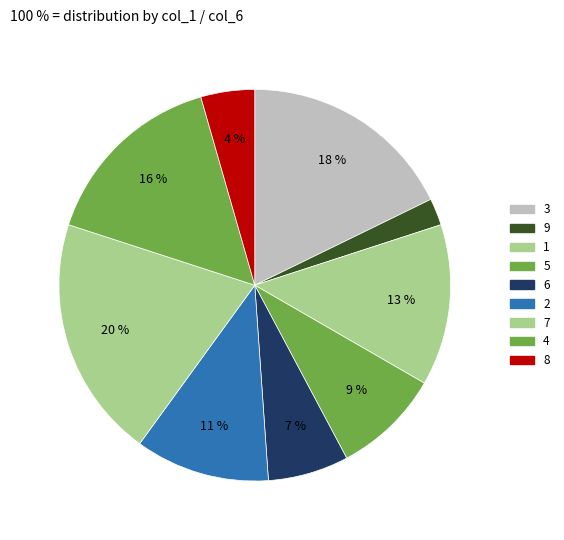

How many slices are in this pie chart?

9